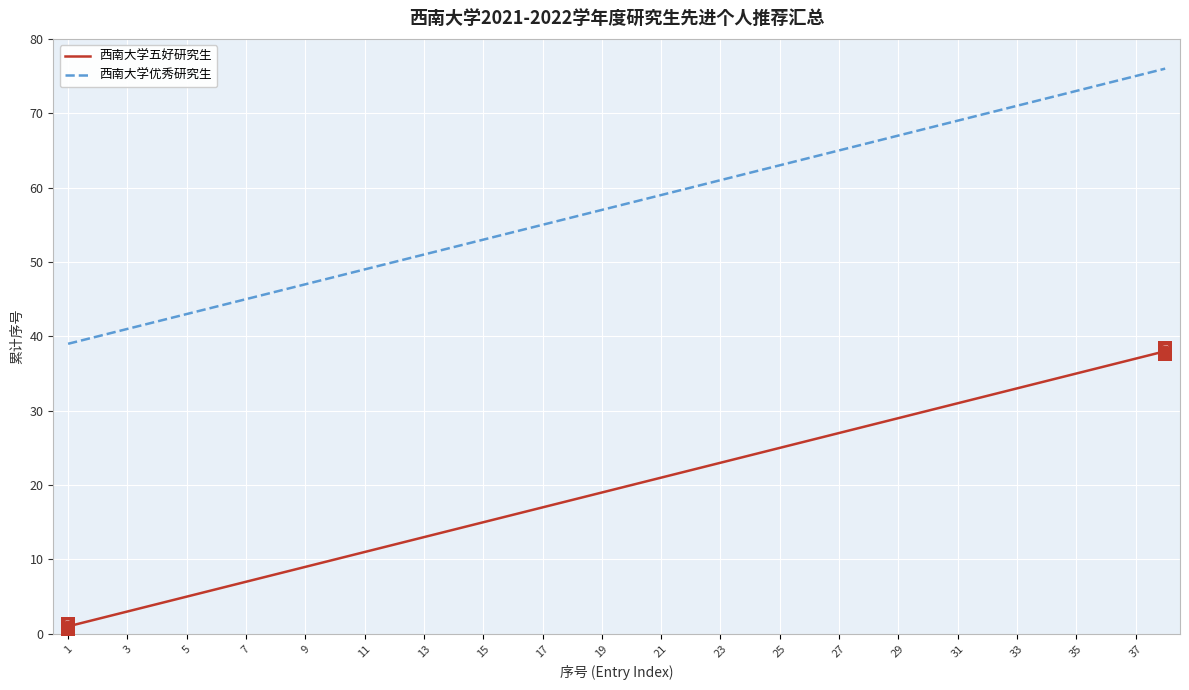

What are all the series names shown in the legend?

西南大学五好研究生, 西南大学优秀研究生